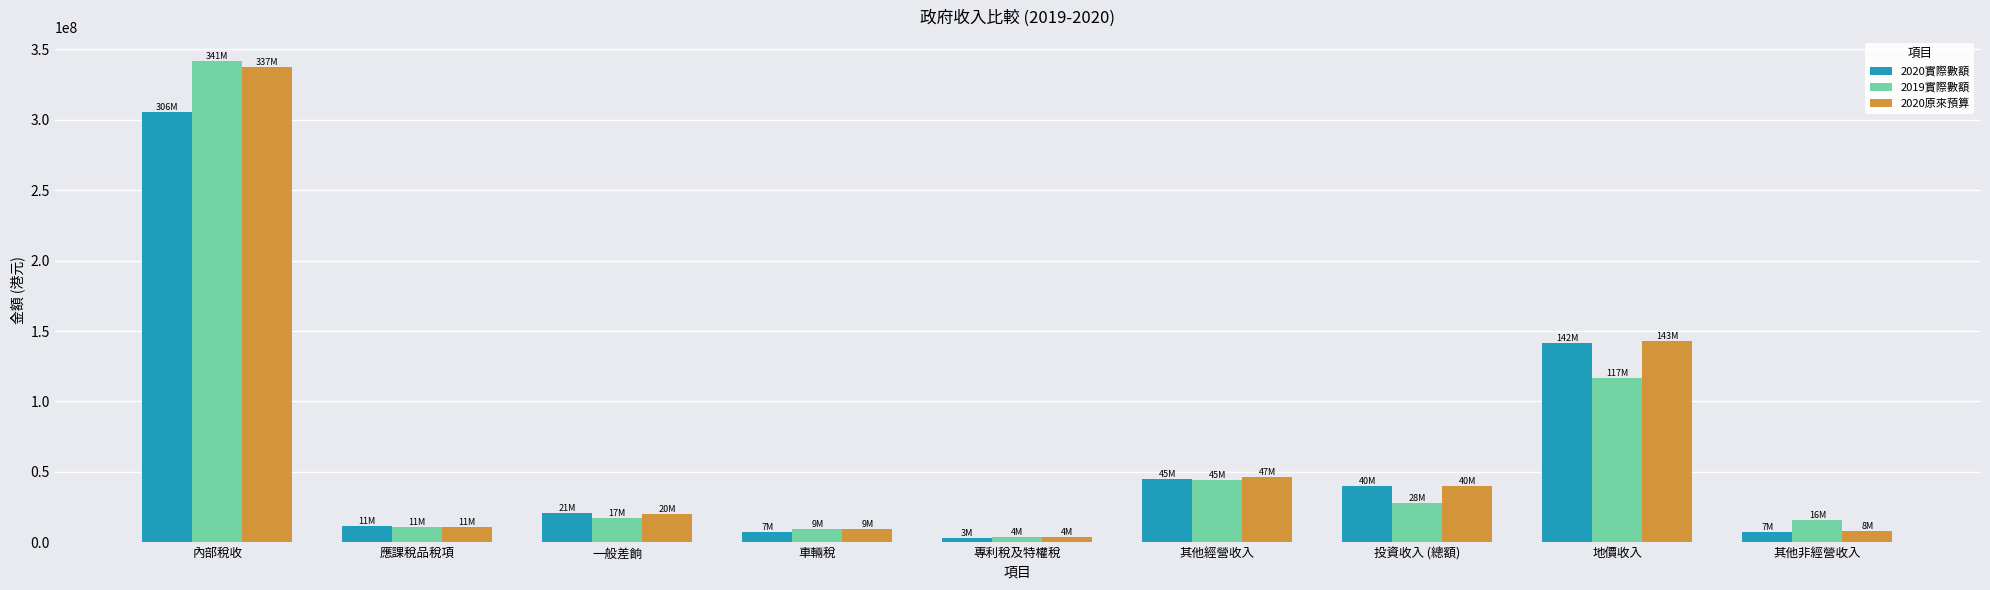

What are all the series names shown in the legend?

2020實際數額, 2019實際數額, 2020原來預算